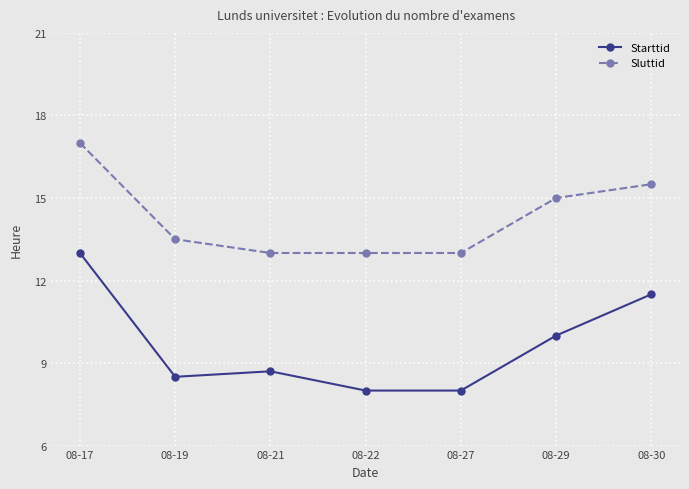

True or false: Starttid and Sluttid intersect in this chart.

False